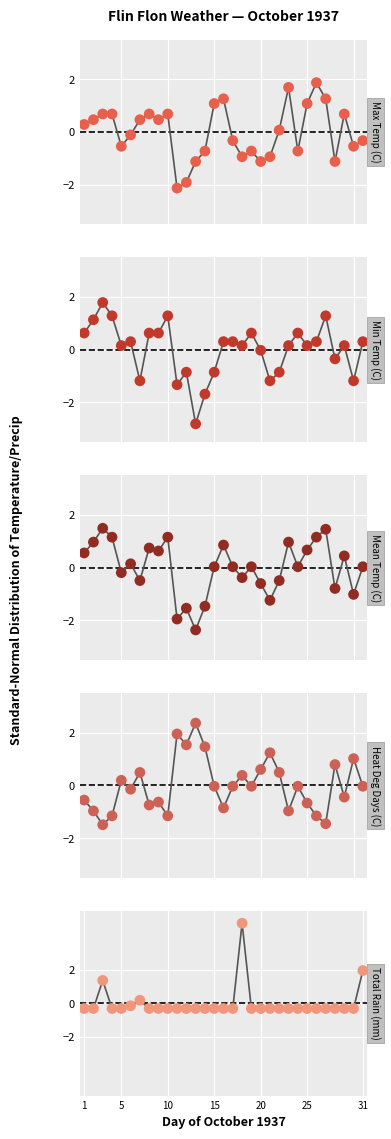

Which series has the largest total across all categories?

Heat Deg Days (C)